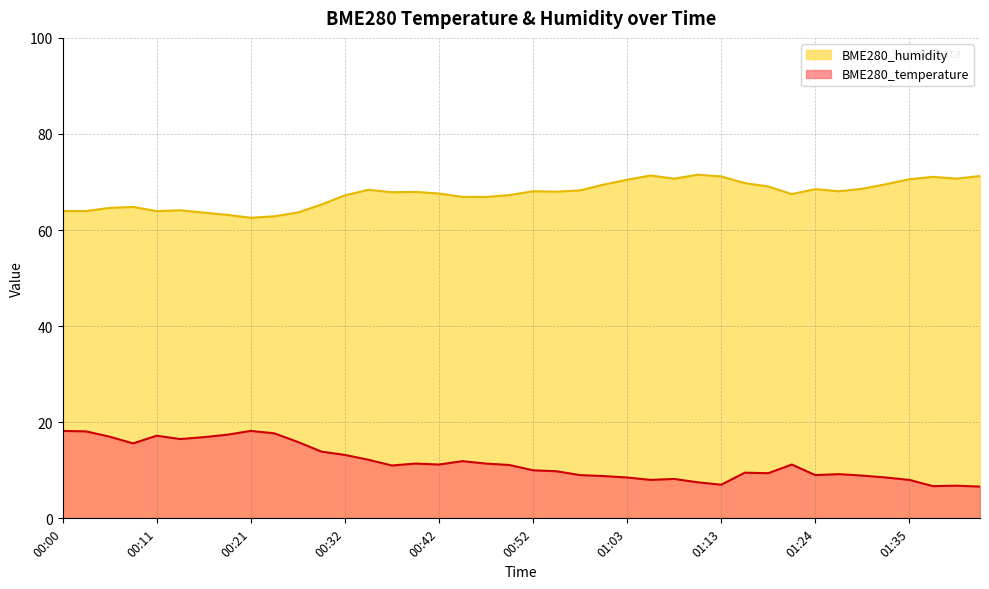

What are all the series names shown in the legend?

BME280_humidity, BME280_temperature